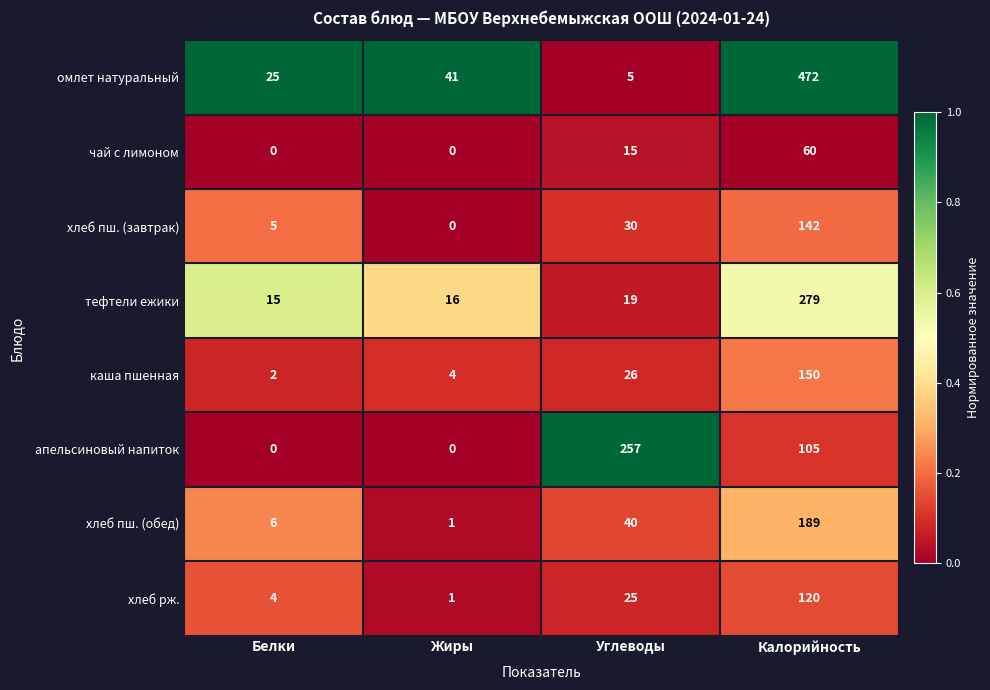

At which label does апельсиновый напиток reach its peak?

Углеводы